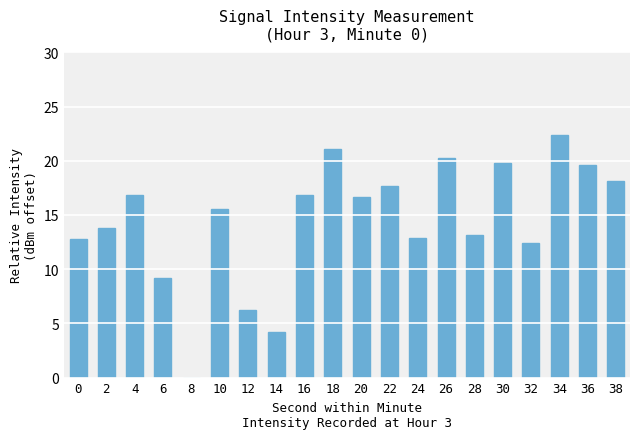

The chart shows a value of 10.1 at 8. True or false?

False